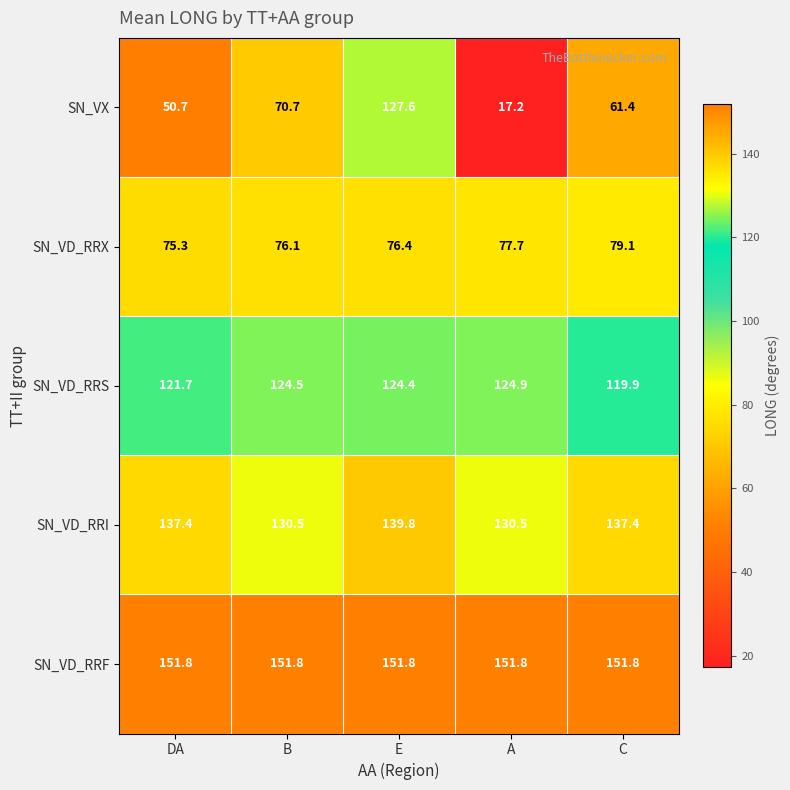

What is the greatest value displayed?

151.8